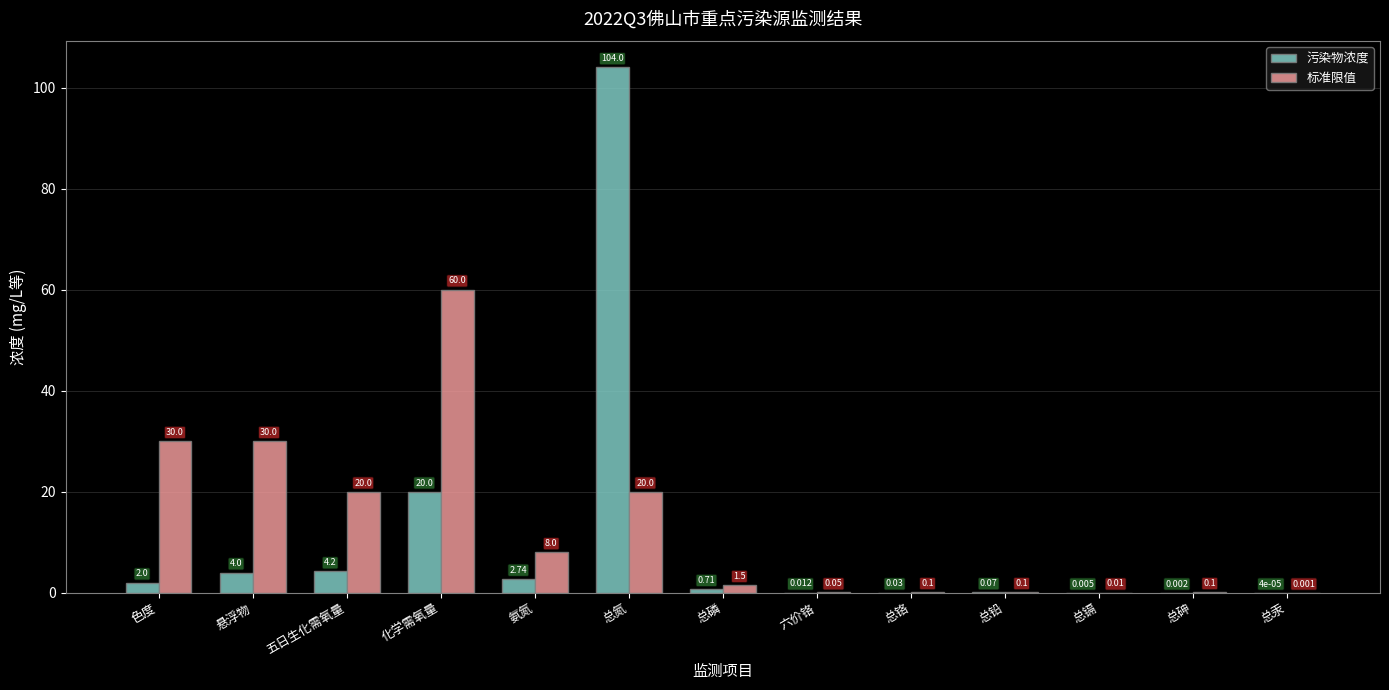

At which category is the sum across all series the highest?

总氮